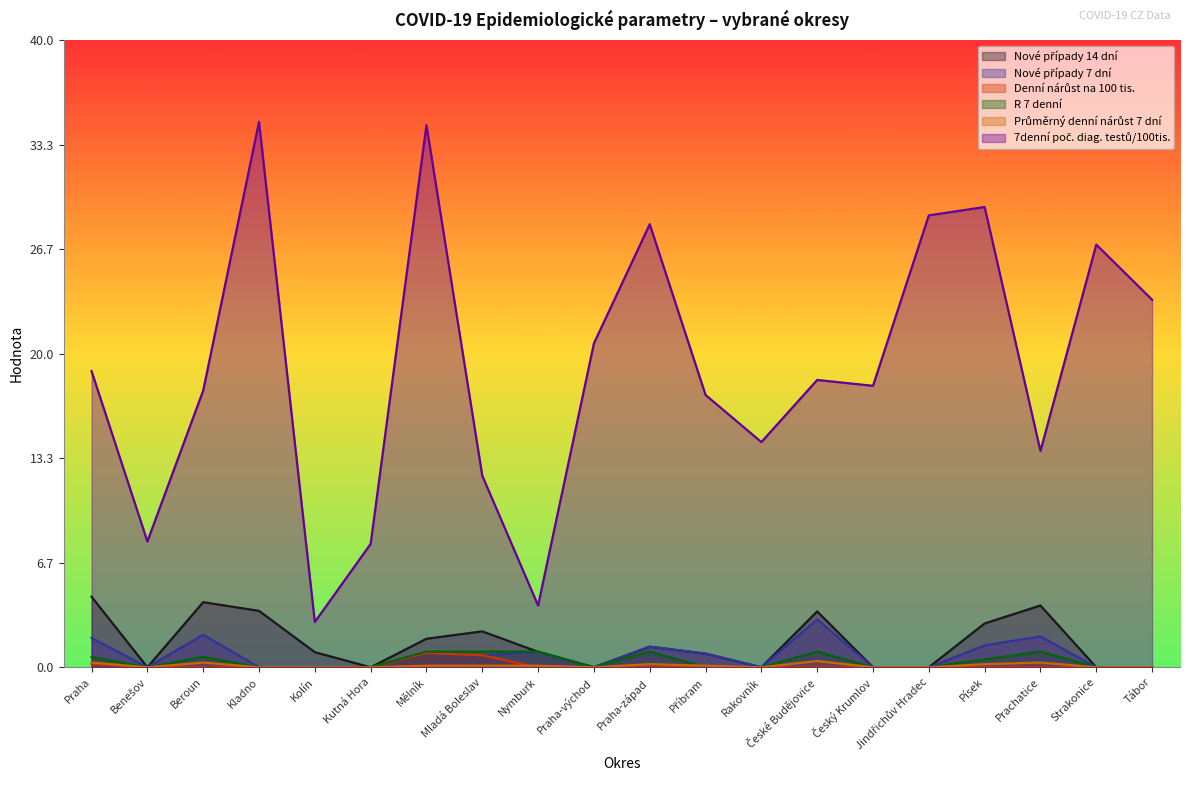

Reading left to right, transcribe all the data shown in this chart.

Nové případy 14 dní: 4.5	0.0	4.1	3.6	1.0	0.0	1.8	2.3	1.0	0.0	1.3	0.9	0.0	3.6	0.0	0.0	2.8	3.9	0.0	0.0
Nové případy 7 dní: 1.9	0.0	2.1	0.0	0.0	0.0	0.9	0.8	1.0	0.0	1.3	0.9	0.0	3.1	0.0	0.0	1.4	2.0	0.0	0.0
Denní nárůst na 100 tis.: 0.2	0.0	0.0	0.0	0.0	0.0	0.9	0.8	0.0	0.0	0.0	0.0	0.0	0.0	0.0	0.0	0.0	0.0	0.0	0.0
R 7 denní: 0.7	0.0	0.7	0.0	0.0	0.0	1.0	1.0	1.0	0.0	1.0	0.0	0.0	1.0	0.0	0.0	0.5	1.0	0.0	0.0
Průměrný denní nárůst 7 dní: 0.3	0.0	0.3	0.0	0.0	0.0	0.1	0.1	0.1	0.0	0.2	0.1	0.0	0.4	0.0	0.0	0.2	0.3	0.0	0.0
7denní poč. diag. testů/100tis.: 18.9	8.0	17.6	34.8	2.9	7.9	34.5	12.2	3.9	20.6	28.2	17.4	14.4	18.3	17.9	28.8	29.3	13.8	26.9	23.4